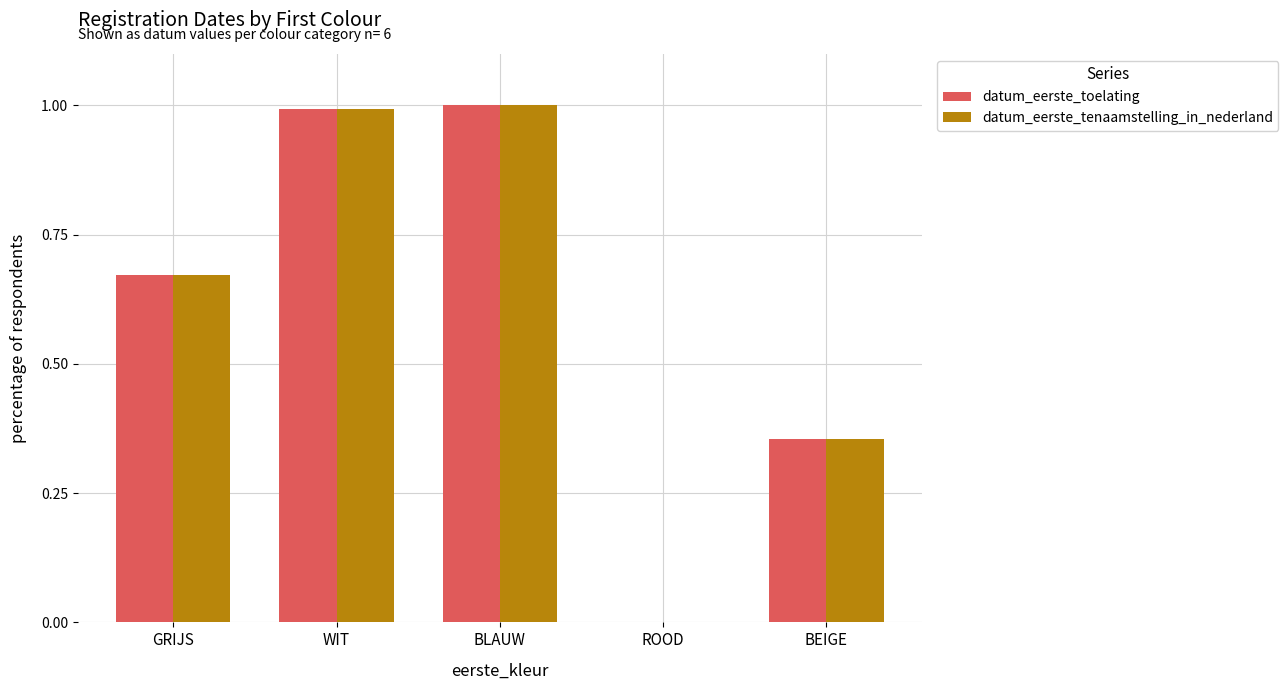

Count the number of categories in the chart.

5